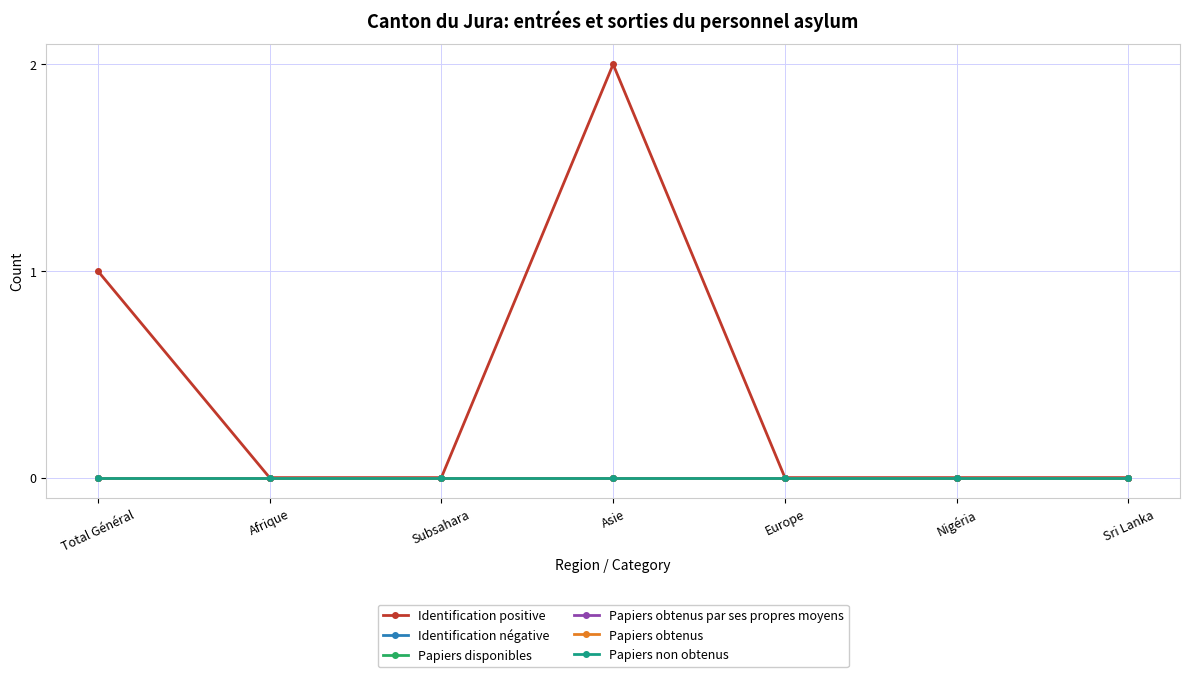

Rank the series at Afrique from highest to lowest value.

Identification positive, Identification négative, Papiers disponibles, Papiers obtenus par ses propres moyens, Papiers obtenus, Papiers non obtenus